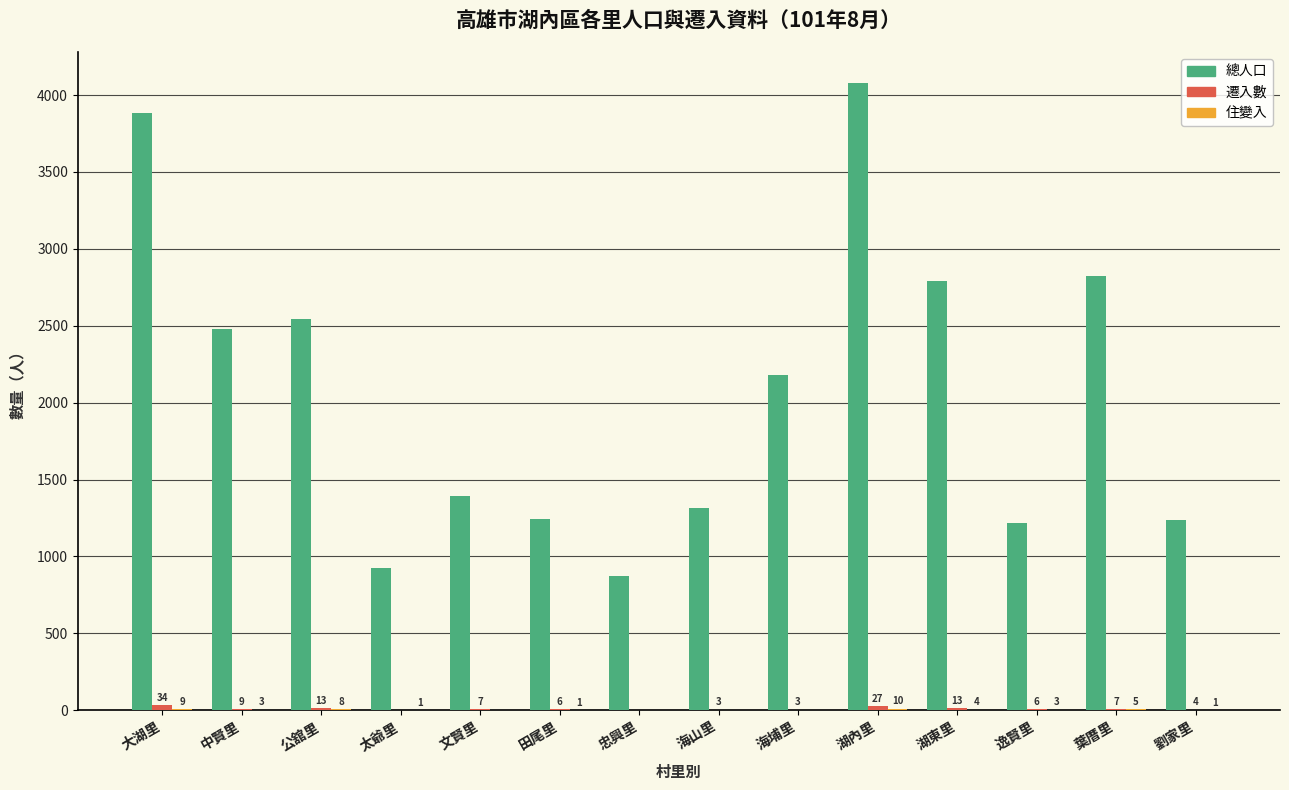

Is it true that 總人口 equals 2182 at 海埔里?

True